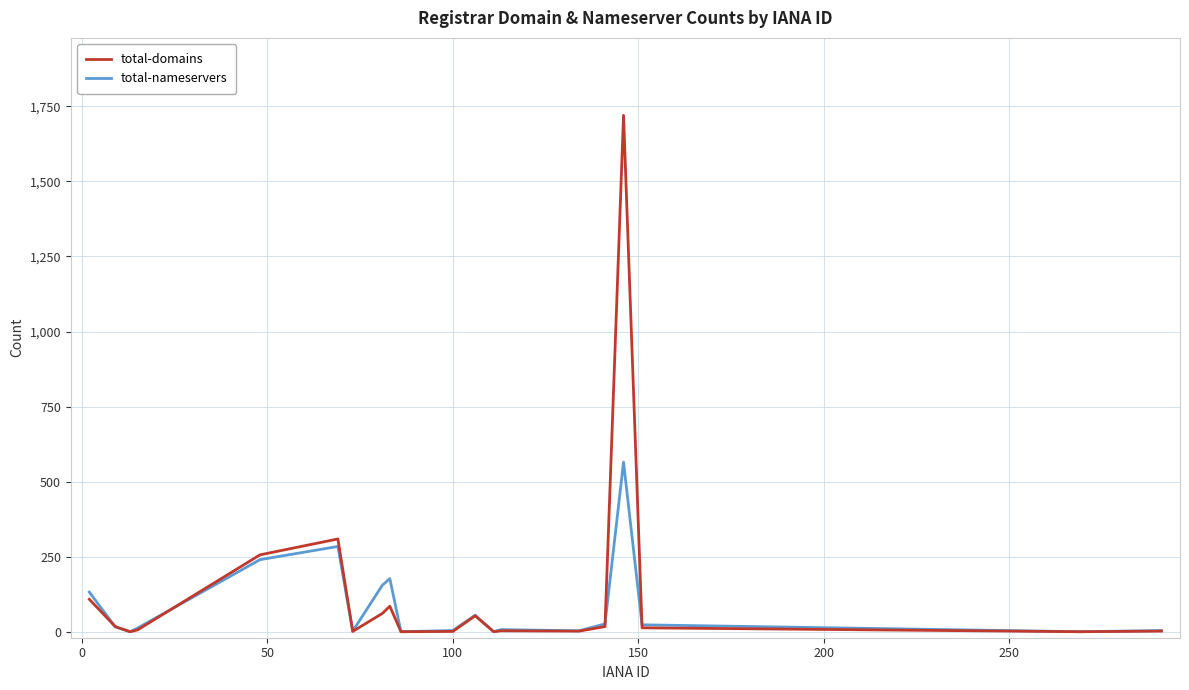

What is the highest value of the total-nameservers series?

565